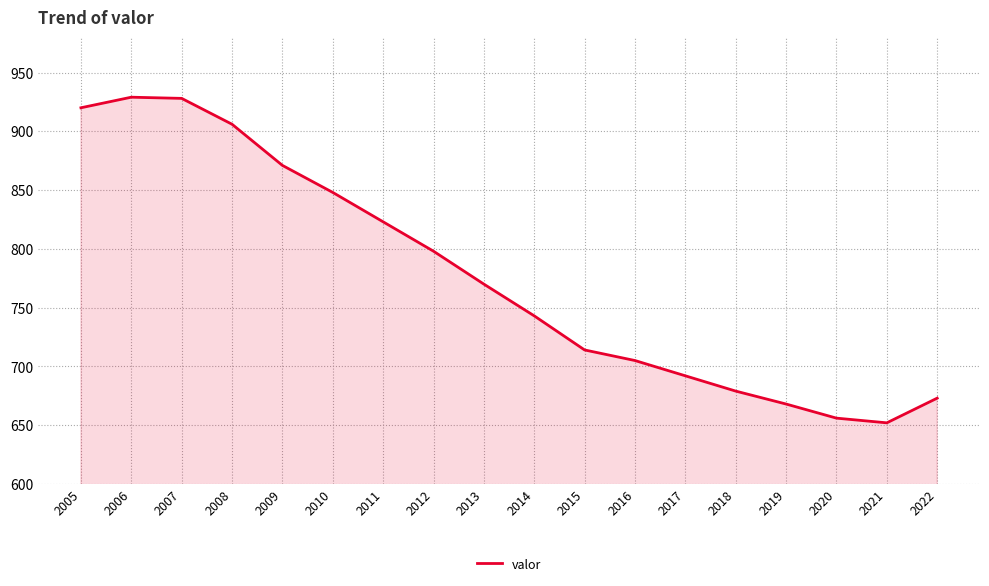

What is the maximum value shown in the chart?

929